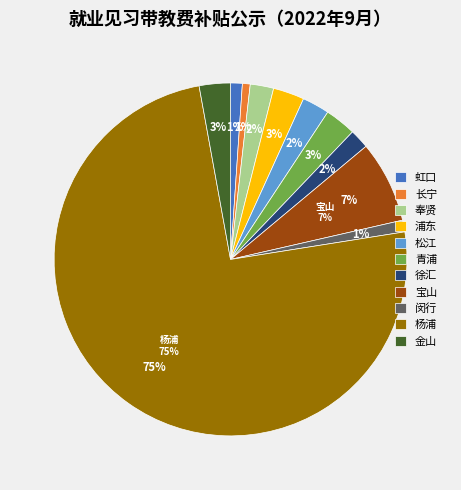

Which slice is the largest?

杨浦